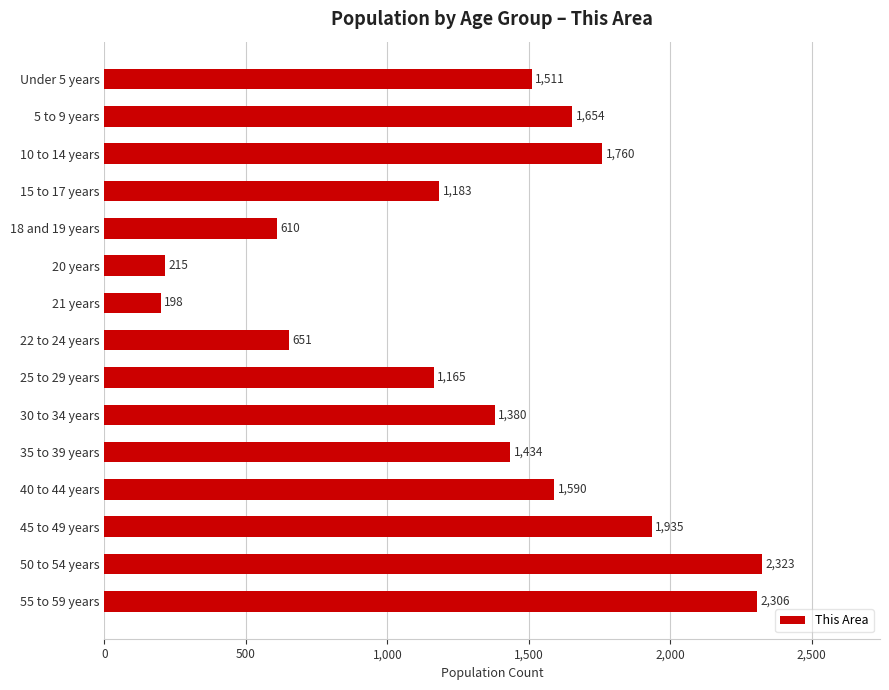

Rank the categories by value from highest to lowest.

50 to 54 years, 55 to 59 years, 45 to 49 years, 10 to 14 years, 5 to 9 years, 40 to 44 years, Under 5 years, 35 to 39 years, 30 to 34 years, 15 to 17 years, 25 to 29 years, 22 to 24 years, 18 and 19 years, 20 years, 21 years